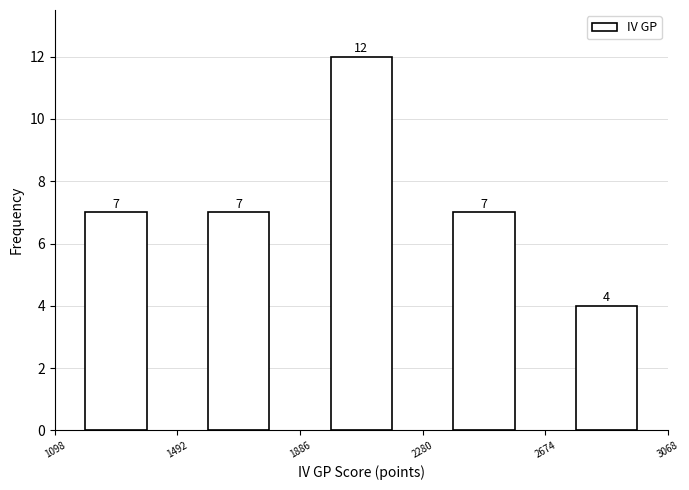

Reading left to right, transcribe this chart: for each bar, give the range it covers on the x-axis and its height.

1098 to 1492: 7
1492 to 1886: 7
1886 to 2280: 12
2280 to 2674: 7
2674 to 3068: 4